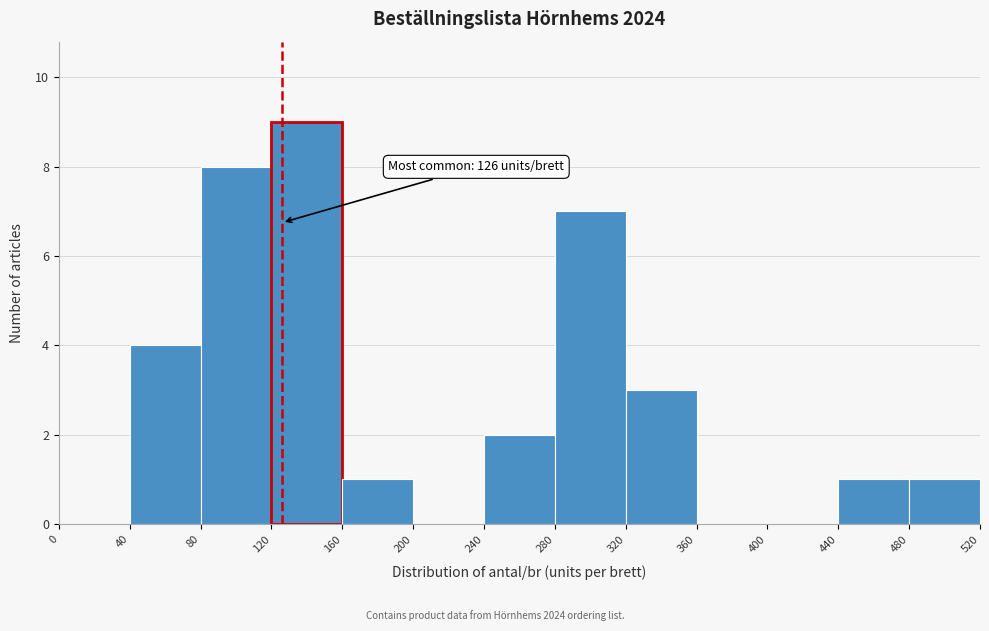

Over which range of the x-axis is the bar tallest?

120 to 160